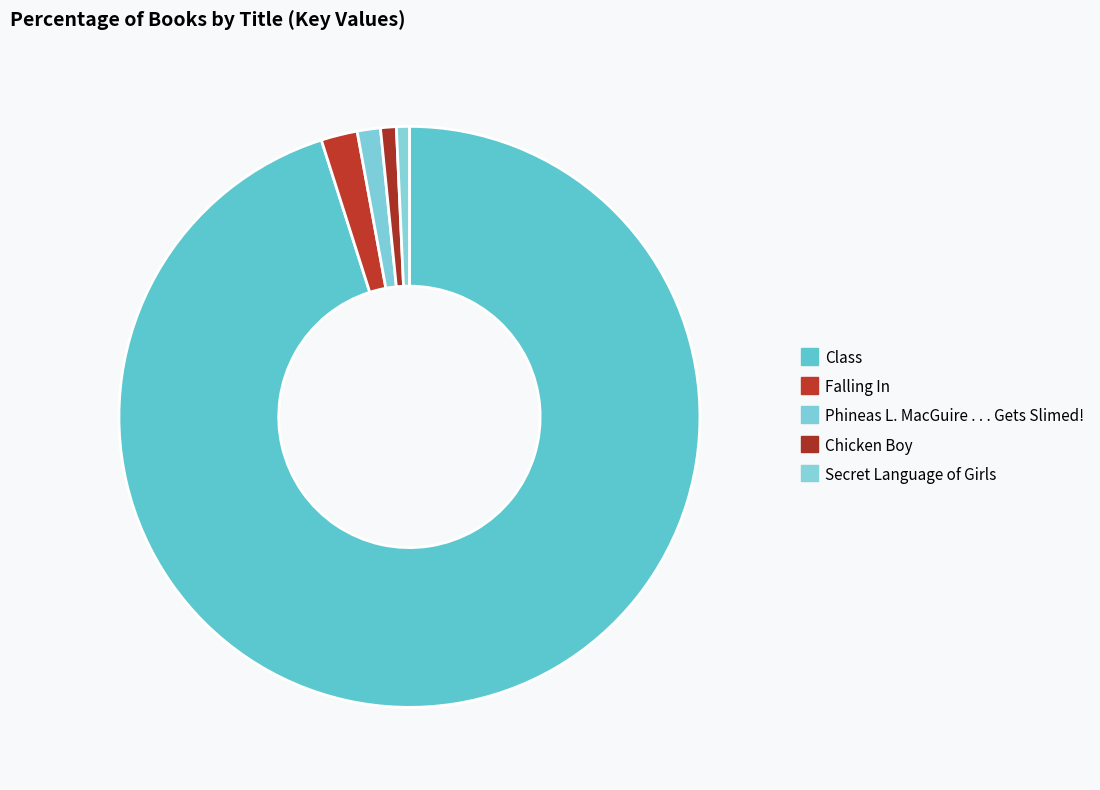

Does Phineas L. MacGuire . . . Gets Slimed! represent more than half of the total?

No